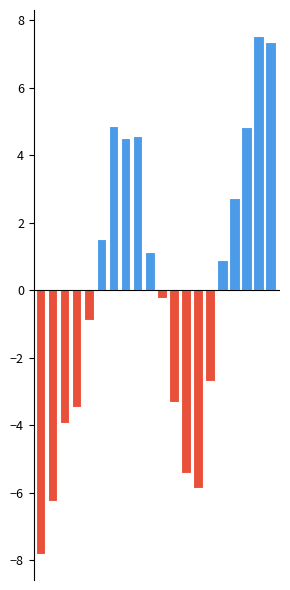

Does the chart contain stacked bars?

No